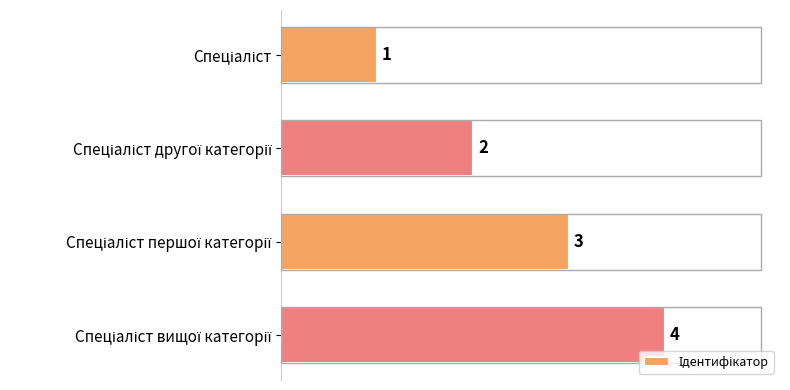

How many values are between 2 and 4?

3